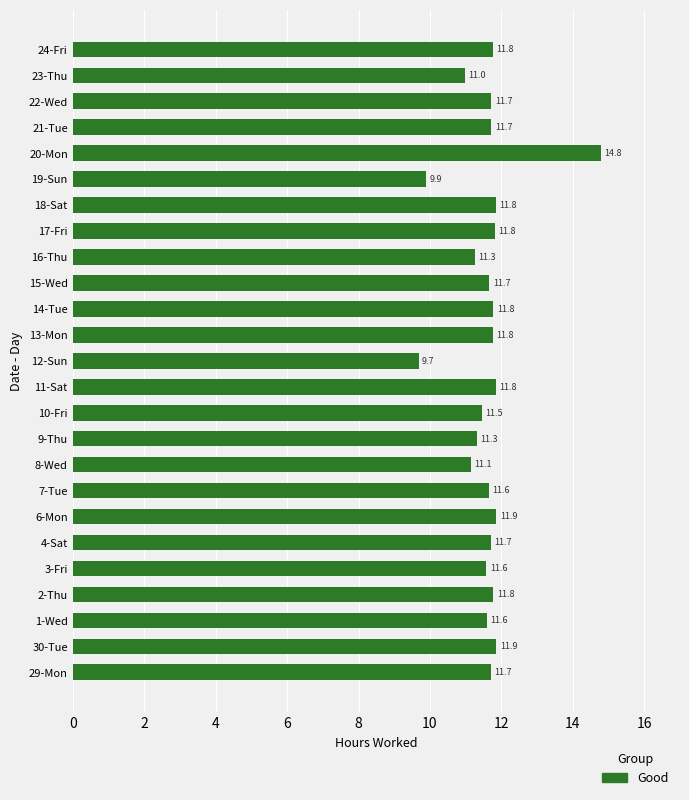

What is the average value?

11.6